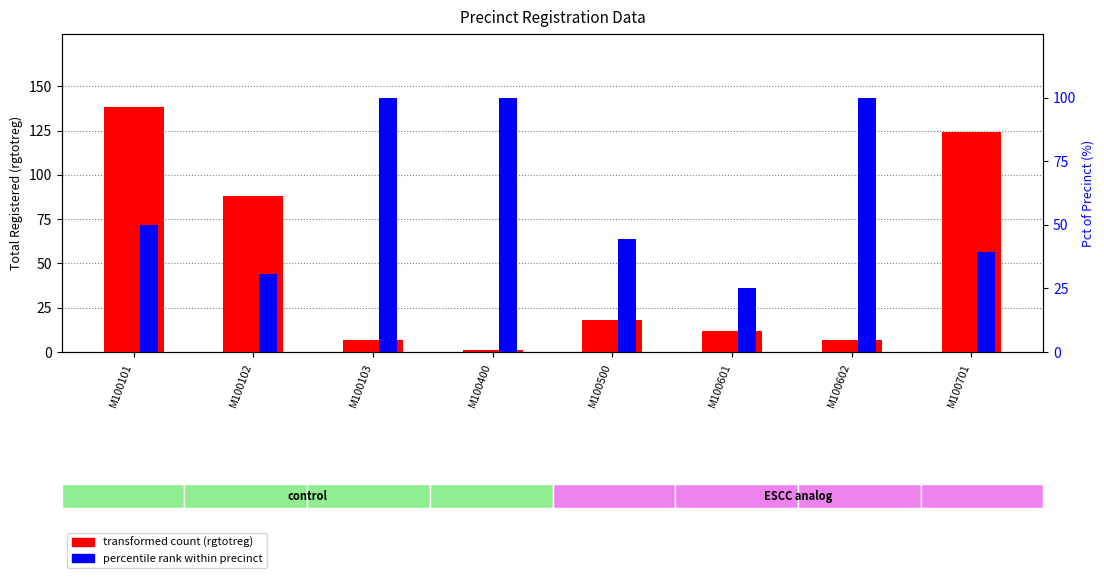

Are the bars grouped side by side (vs. stacked)?

Yes